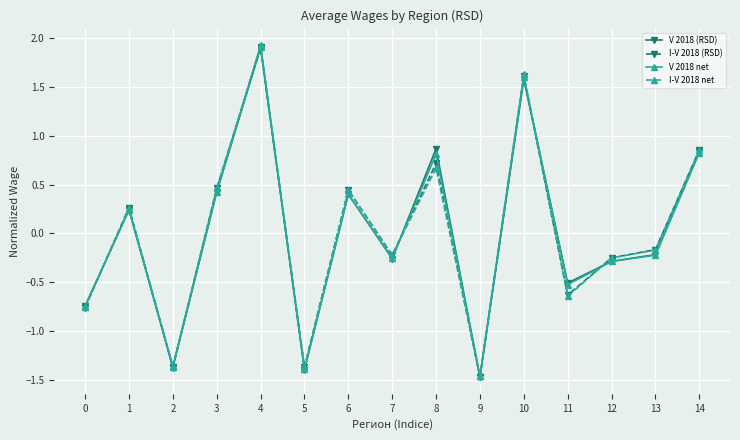

How many positive values does the I-V 2018 (RSD) series have?

7